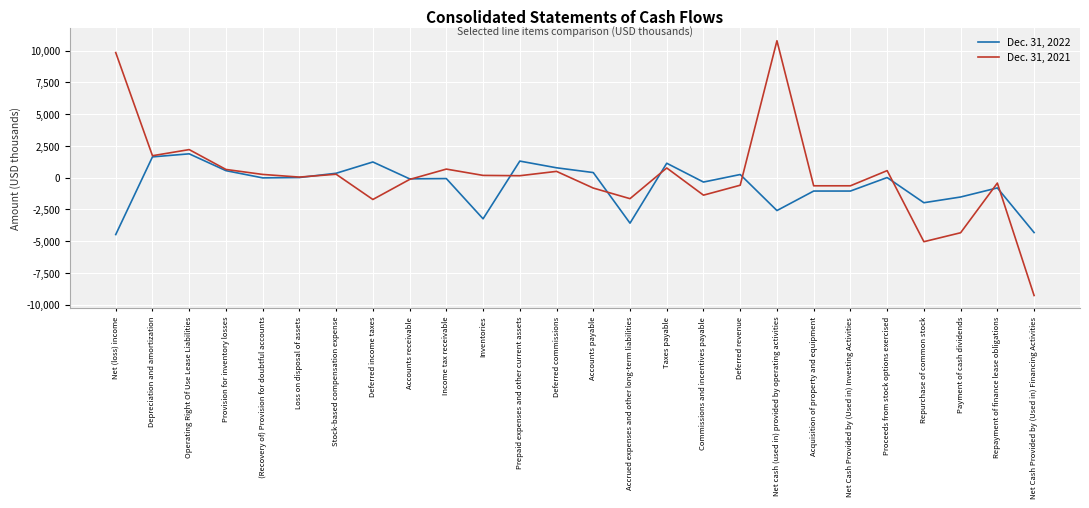

What is the average value of the Dec. 31, 2022 series?

-610